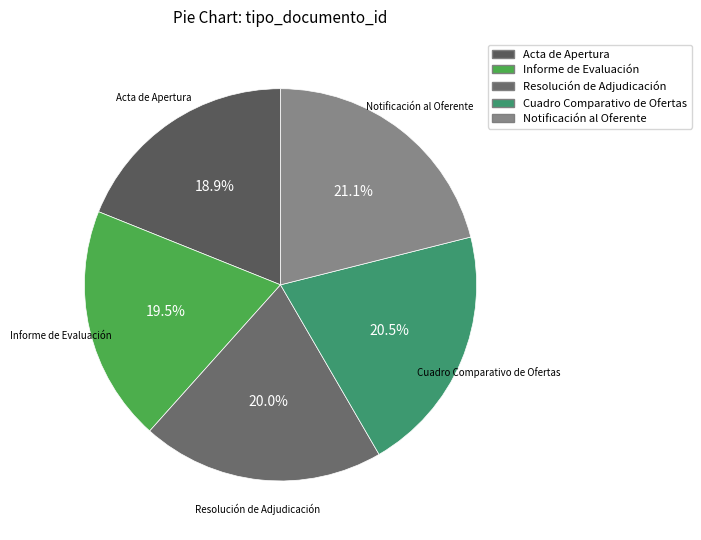

What is the ratio of the value at Notificación al Oferente to the value at Resolución de Adjudicación?

1.1